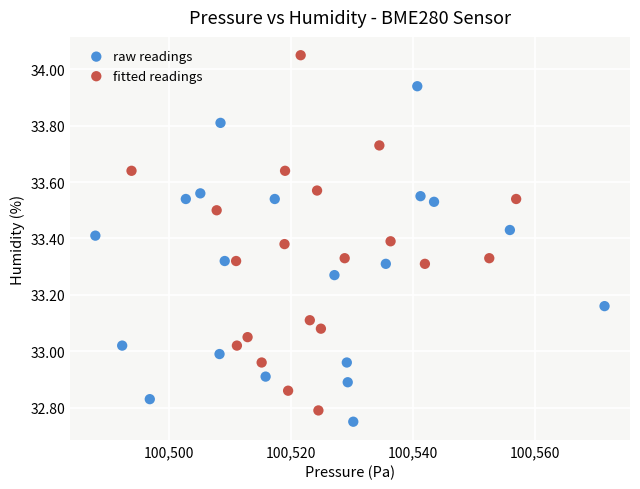

Which series has the largest Y range (max minus min)?

fitted readings